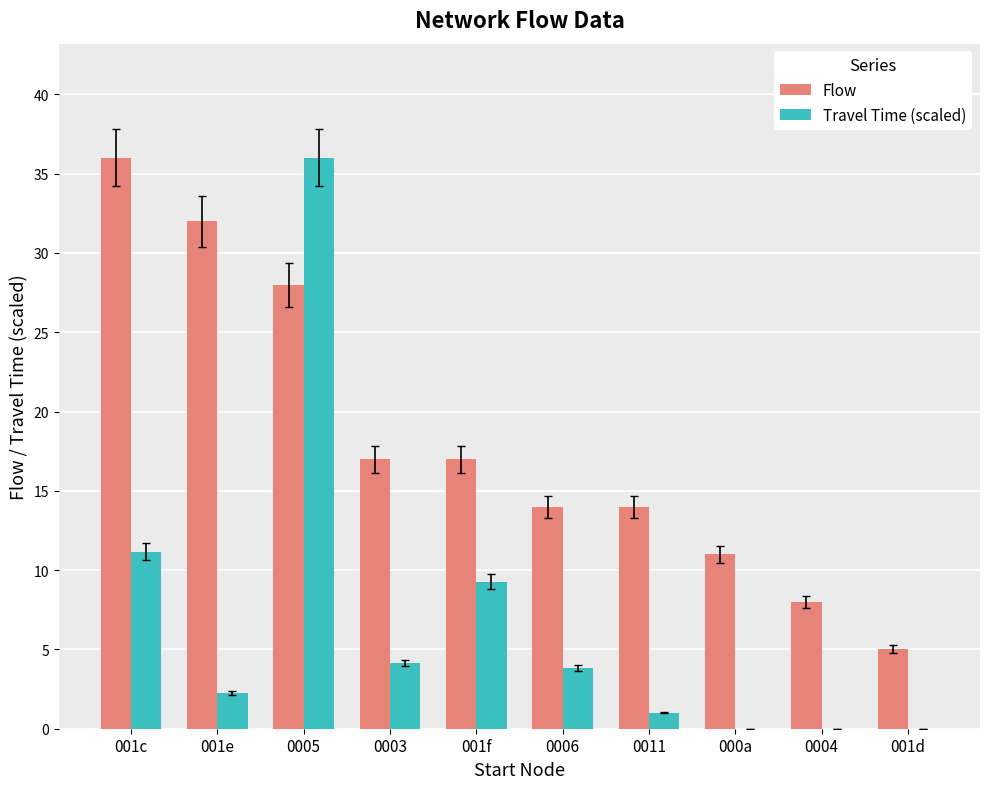

What is the greatest value displayed?

36.0